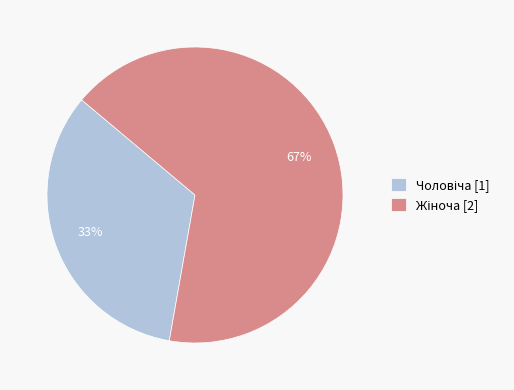

Does any single category account for the majority?

Yes